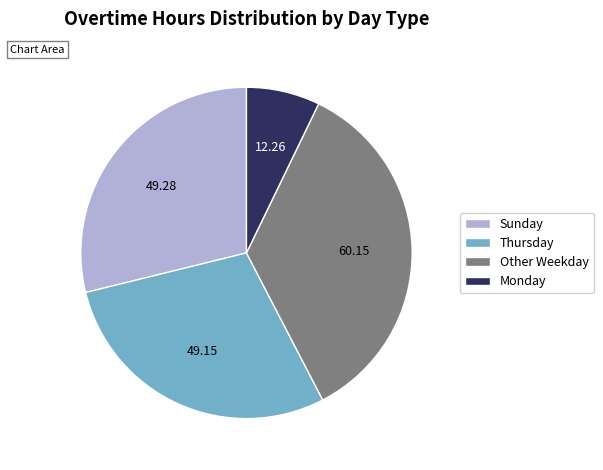

Is there any slice that represents more than half of the pie?

No